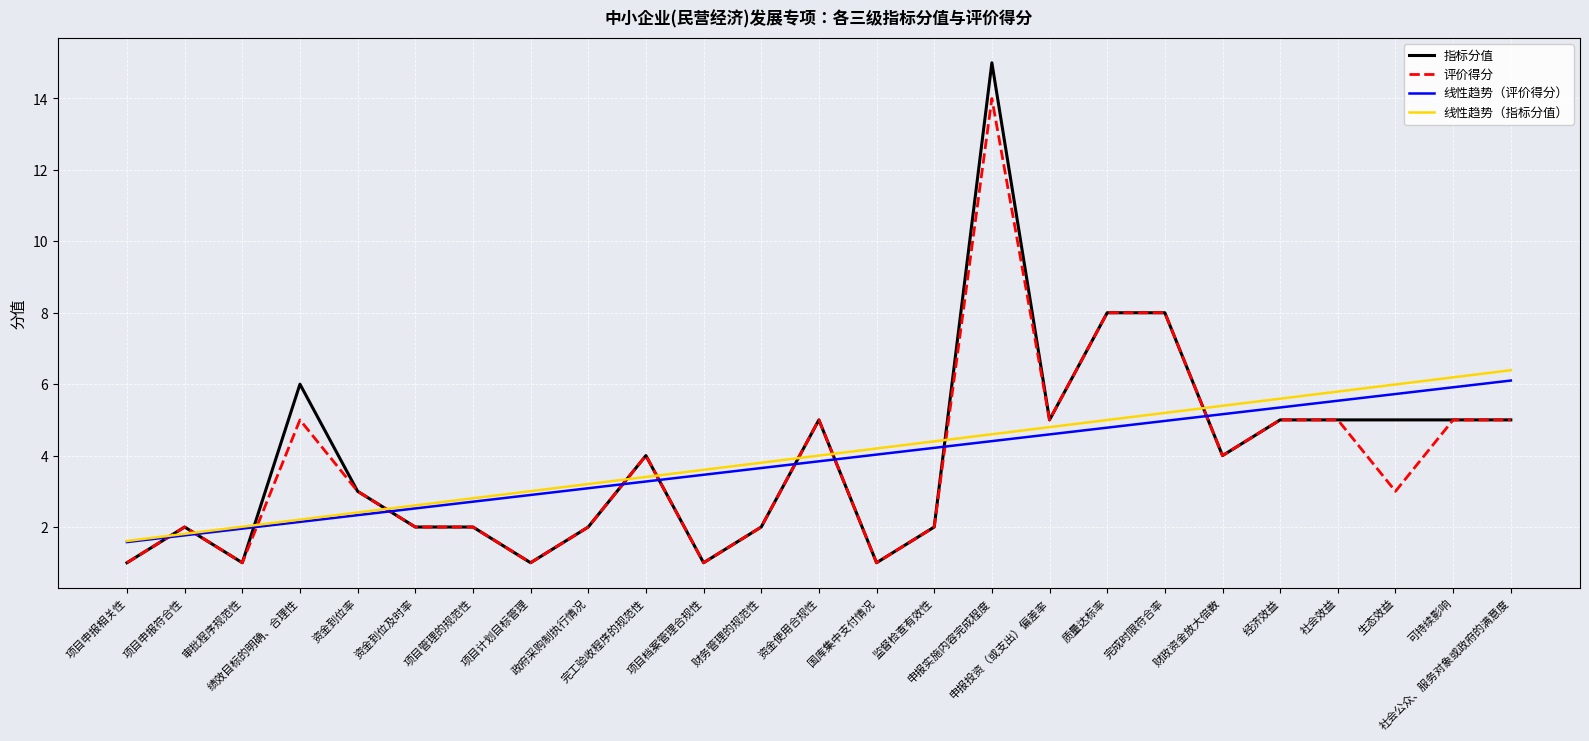

True or false: 评价得分 and 线性趋势（评价得分） cross at least once.

True